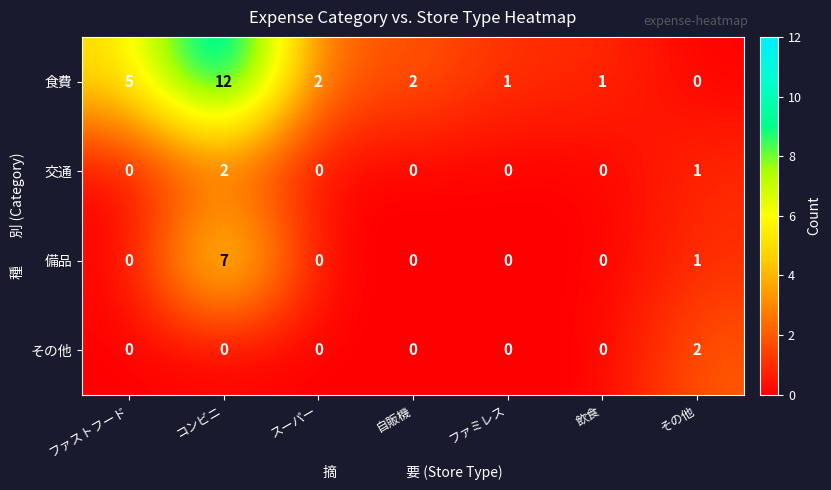

How many values in その他 are above zero?

1